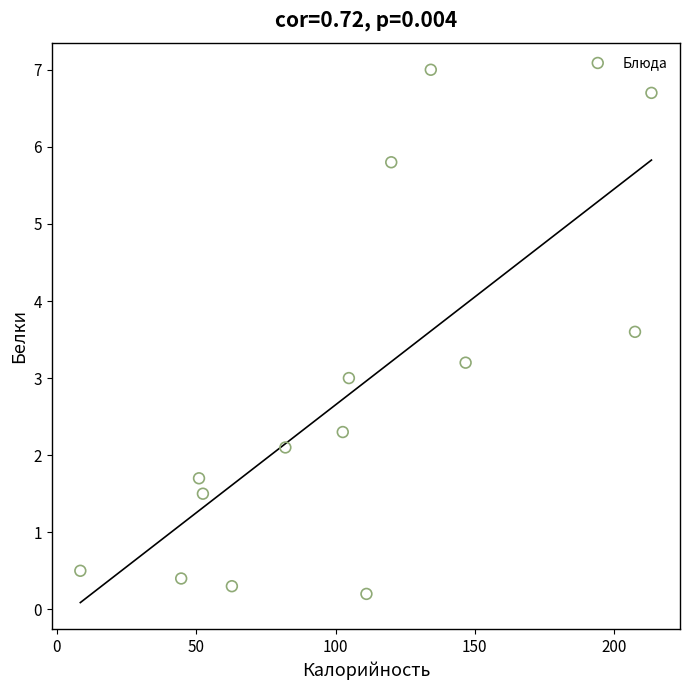

What is the range of X values (max minus min)?

205.0